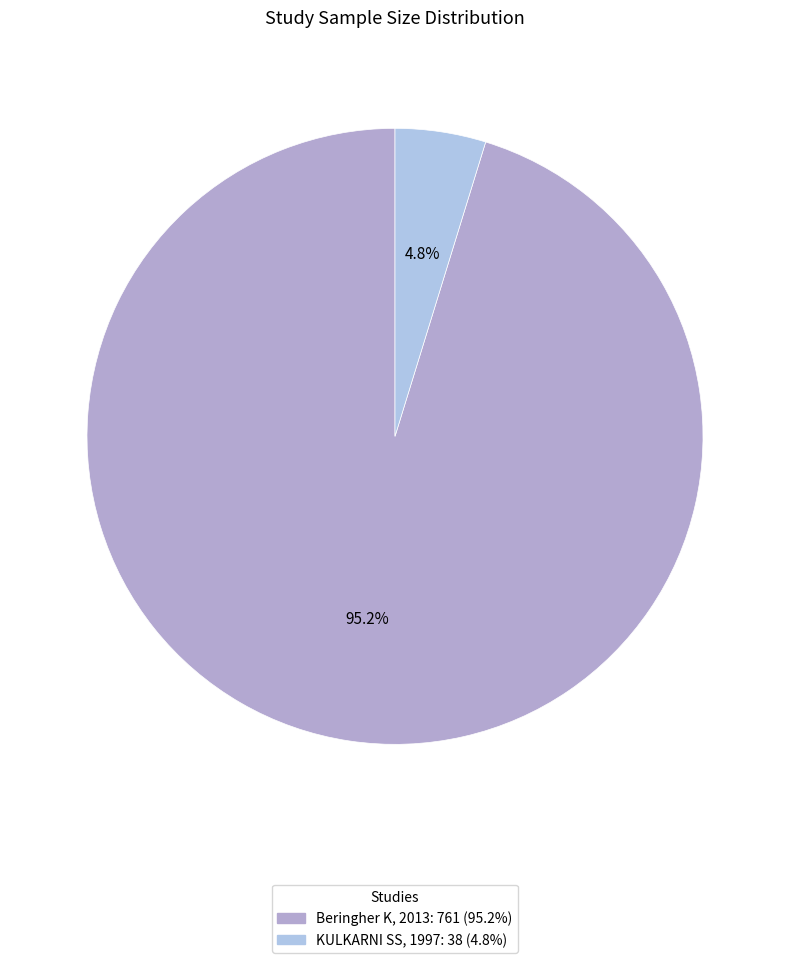

Between Beringher K, 2013 and KULKARNI SS, 1997, which is larger?

Beringher K, 2013